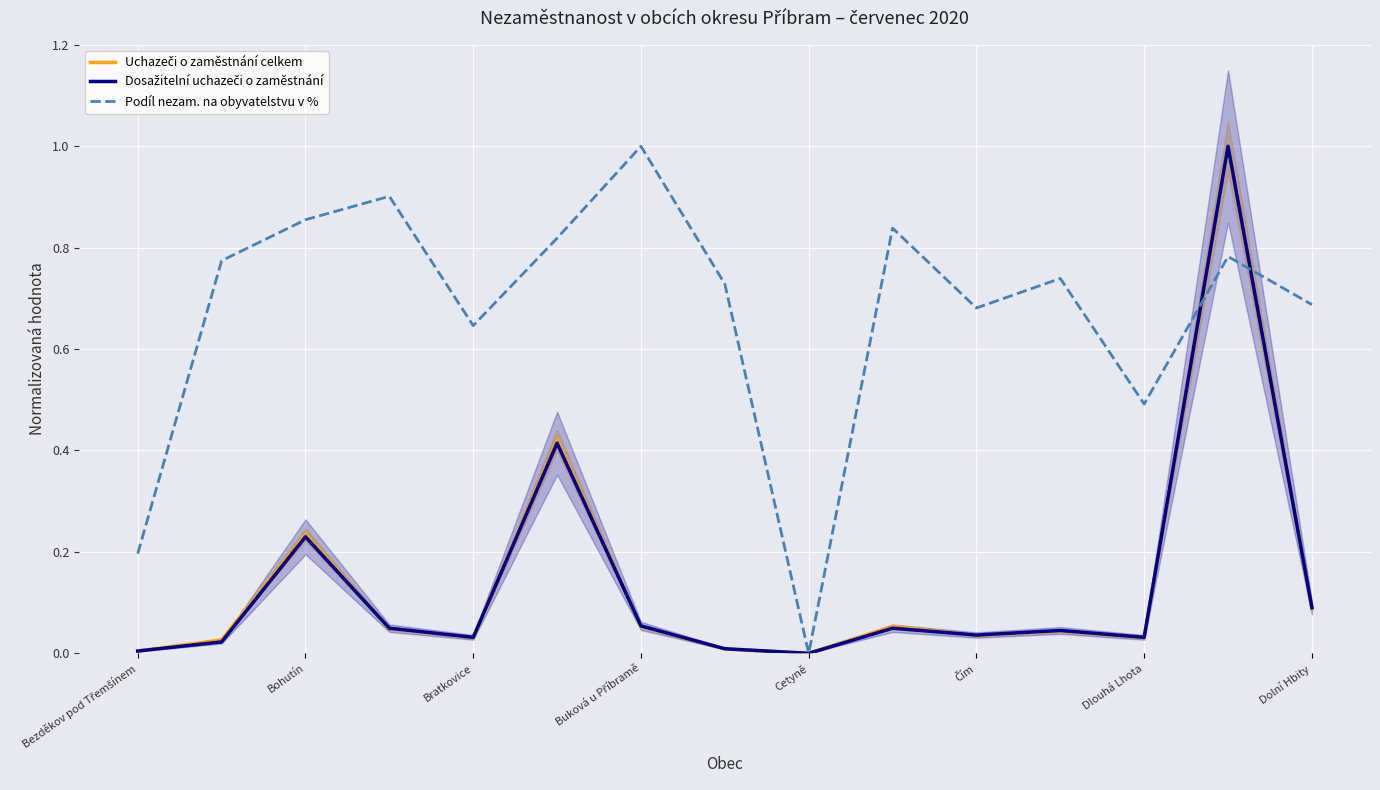

Is it true that Podíl nezam. na obyvatelstvu v % equals 1.1 at Bohutín?

False